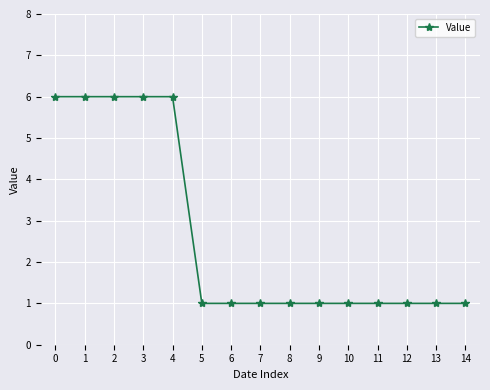

What is the ratio of the value at 14 to the value at 5?

1.0